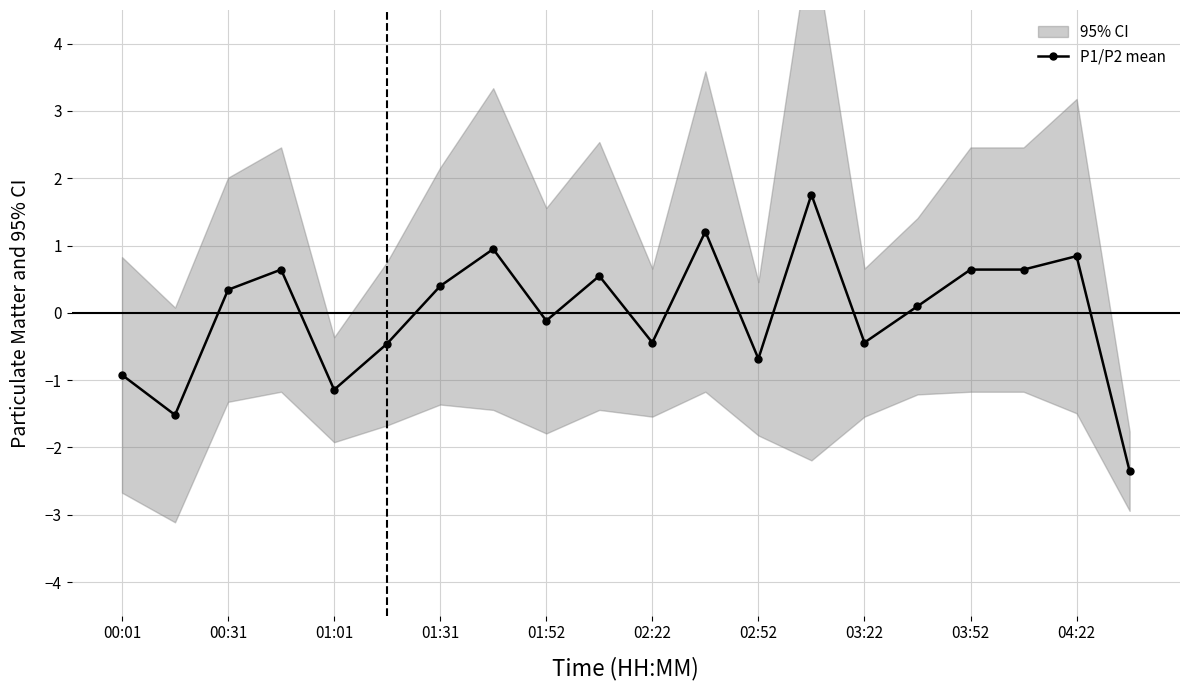

How many values are below 0?

9